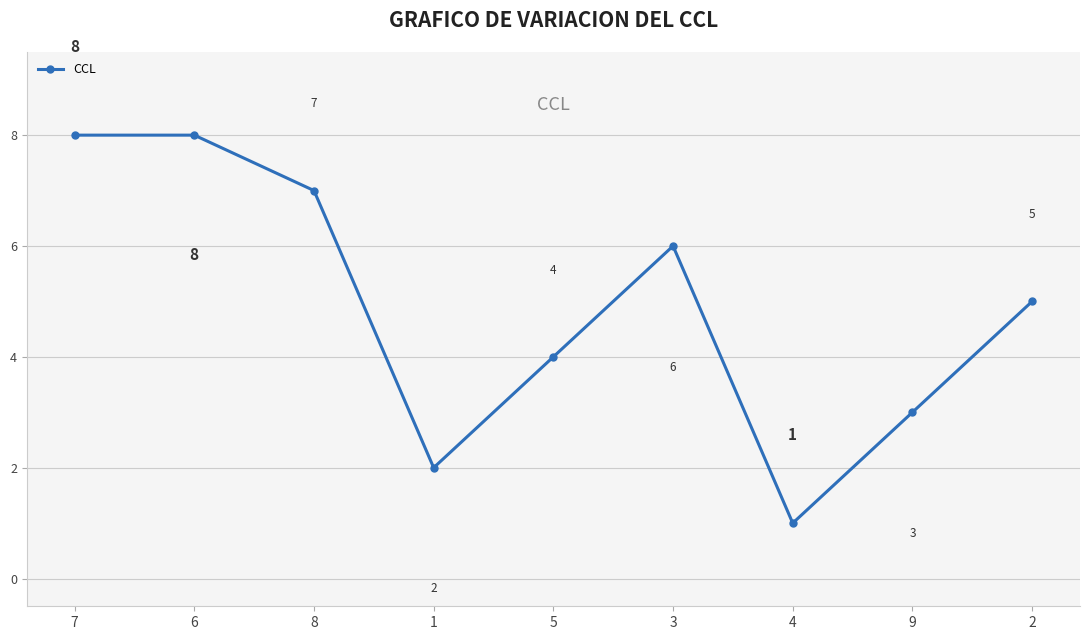

Reading left to right, list all the values displayed in this chart.

8	8	7	2	4	6	1	3	5